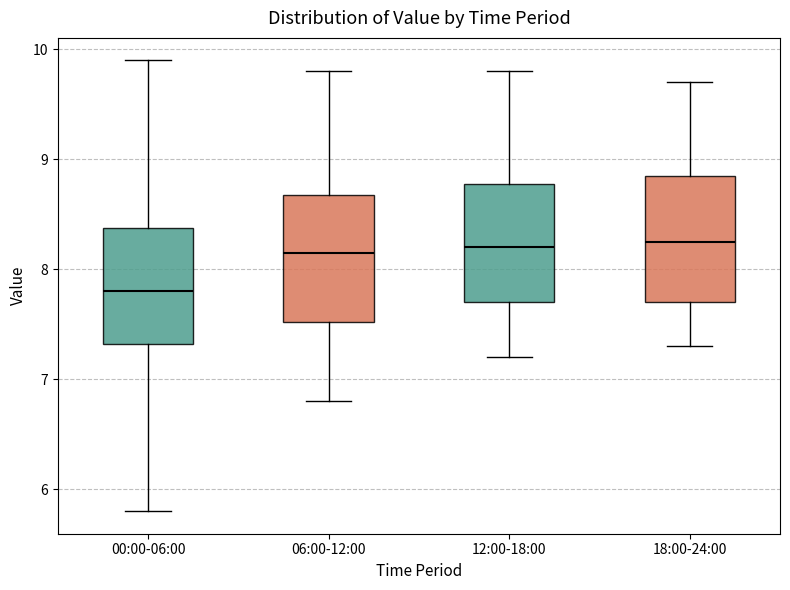

Which box's median line is the lowest?

00:00-06:00